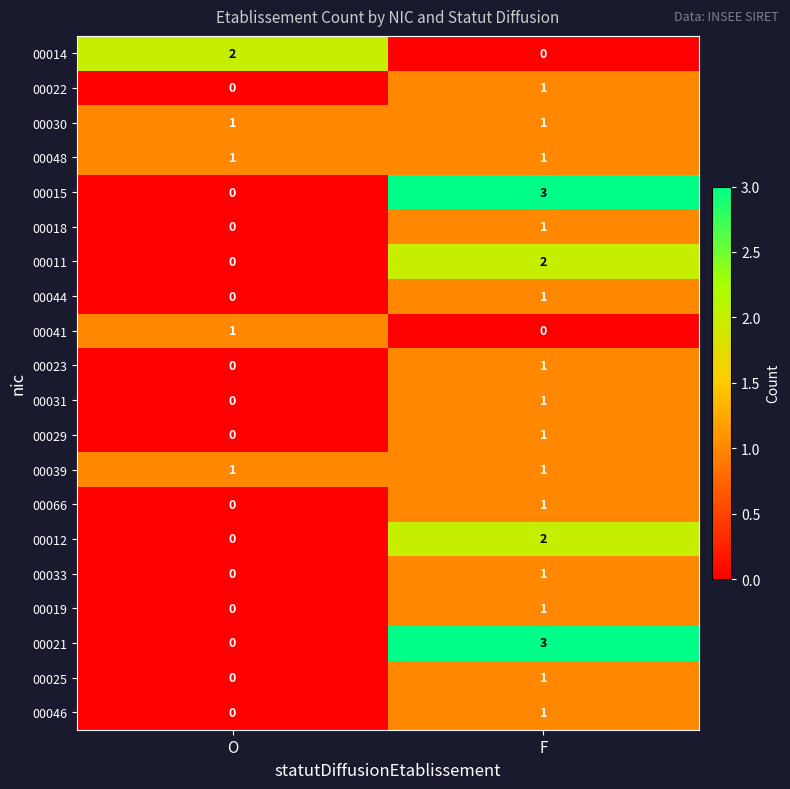

List the labels in order of 00046 value, smallest first.

O, F